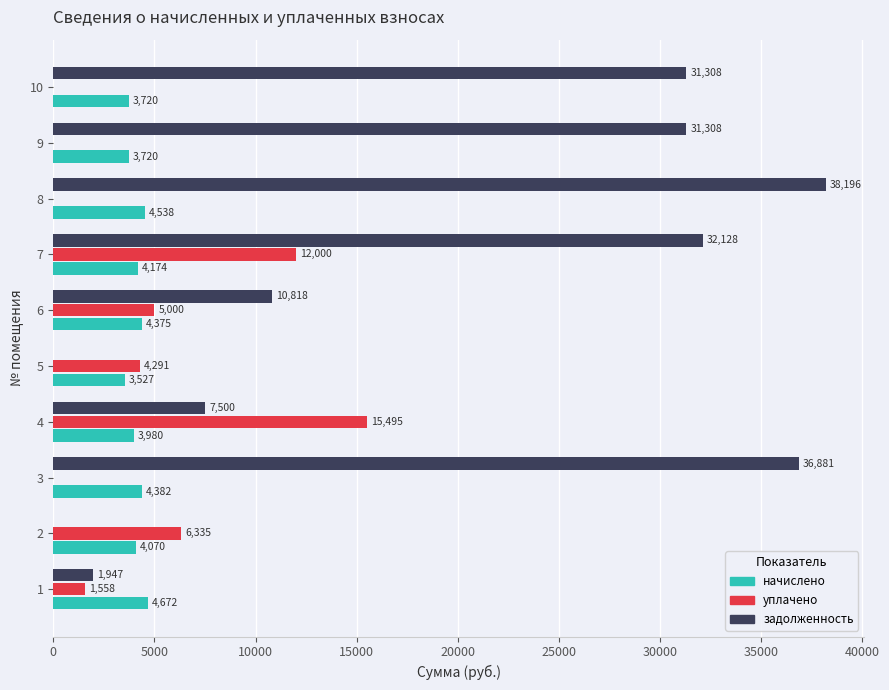

At which category is the sum across all series the highest?

7